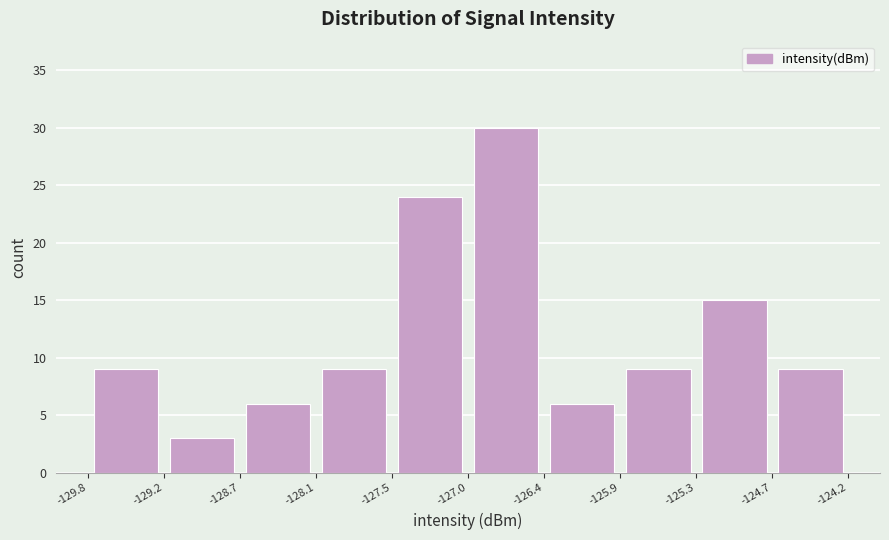

Reading left to right, list every bar in this chart as the range it spans on the x-axis followed by its height. The values are not printed on the chart, so give them approximately, as read against the axis.

-129.8 to -129.2: 9
-129.2 to -128.7: 3
-128.7 to -128.1: 6
-128.1 to -127.5: 9
-127.5 to -127.0: 24
-127.0 to -126.4: 30
-126.4 to -125.9: 6
-125.9 to -125.3: 9
-125.3 to -124.7: 15
-124.7 to -124.2: 9